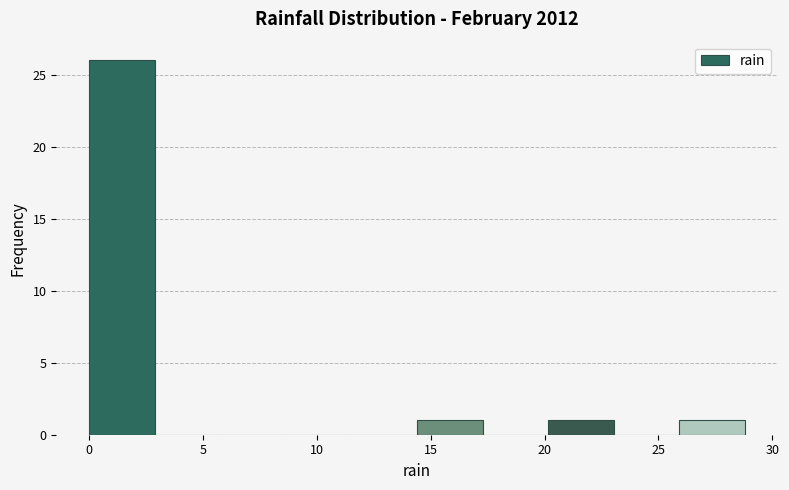

Which range on the x-axis has the tallest bar?

0.0 to 3.0